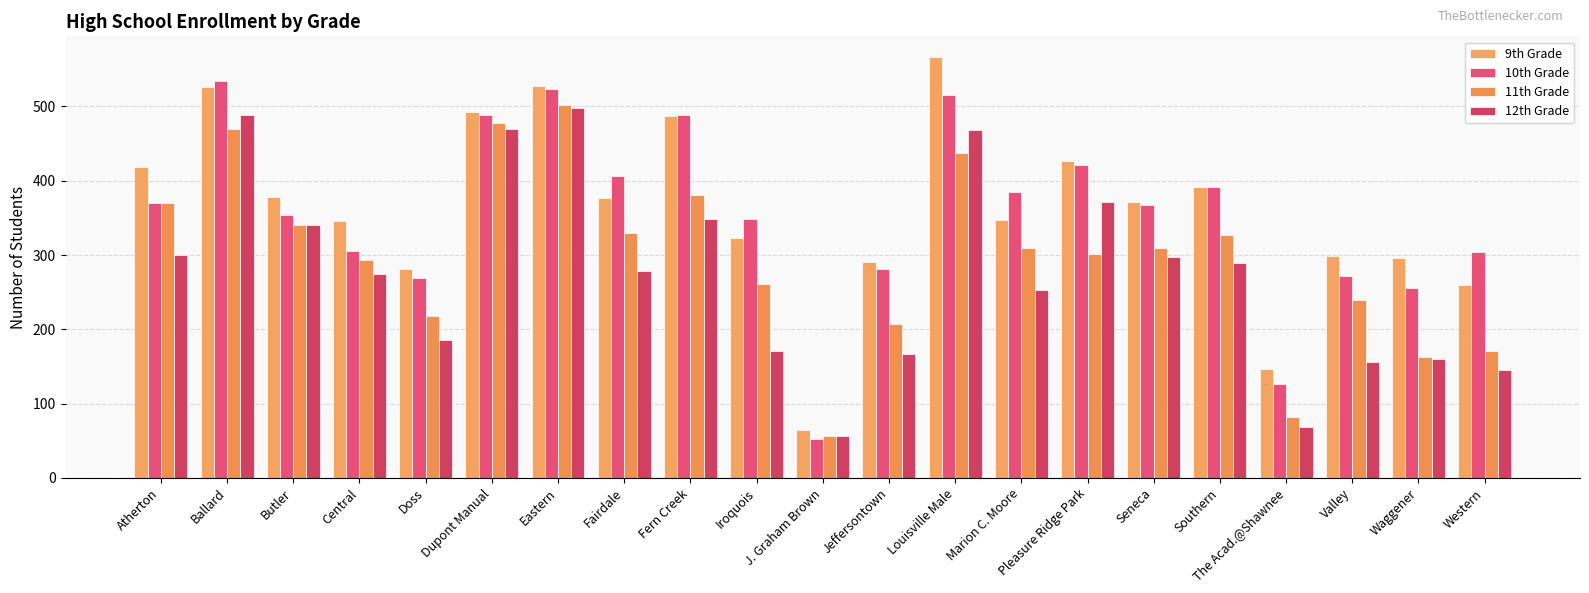

How many values in the 10th Grade series are below 367?

10